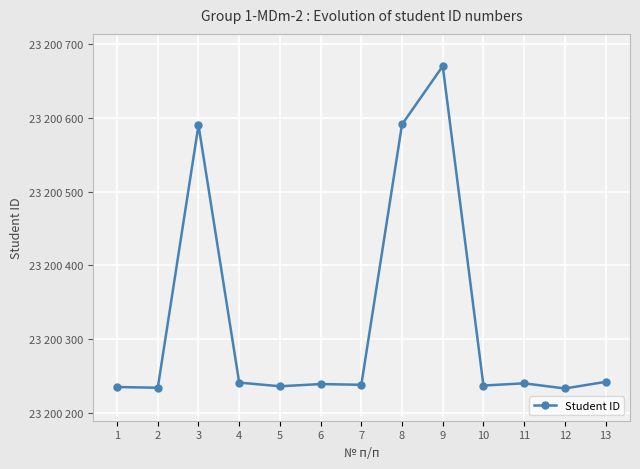

Does the chart have visible grid lines?

Yes